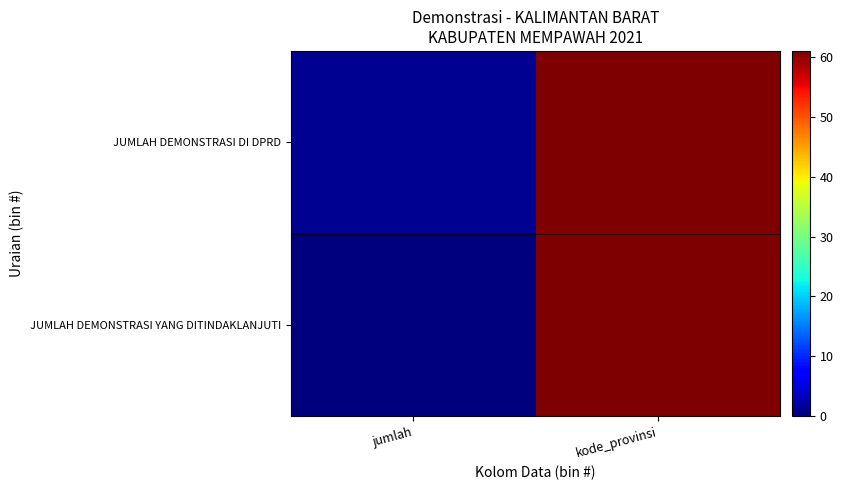

Which series has the largest total across all categories?

JUMLAH DEMONSTRASI DI DPRD